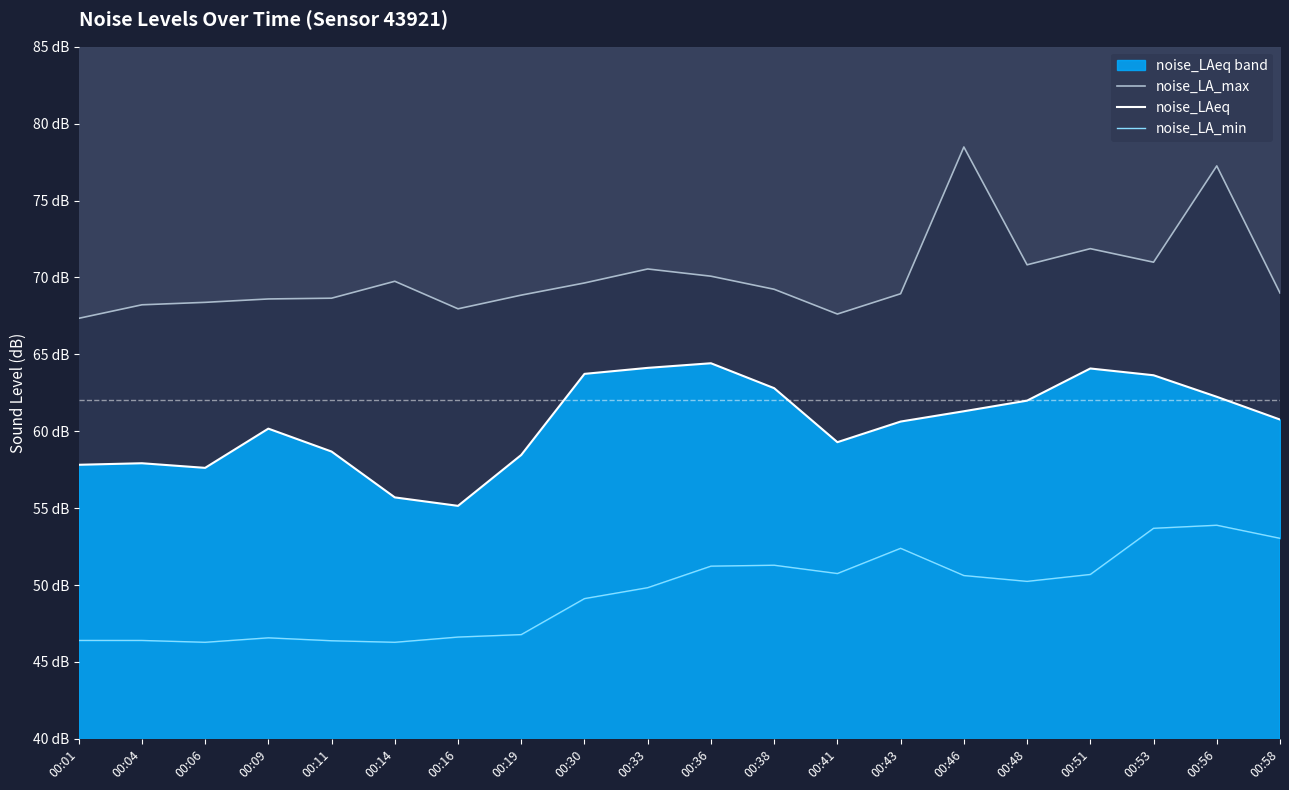

How many series are shown in this chart?

3